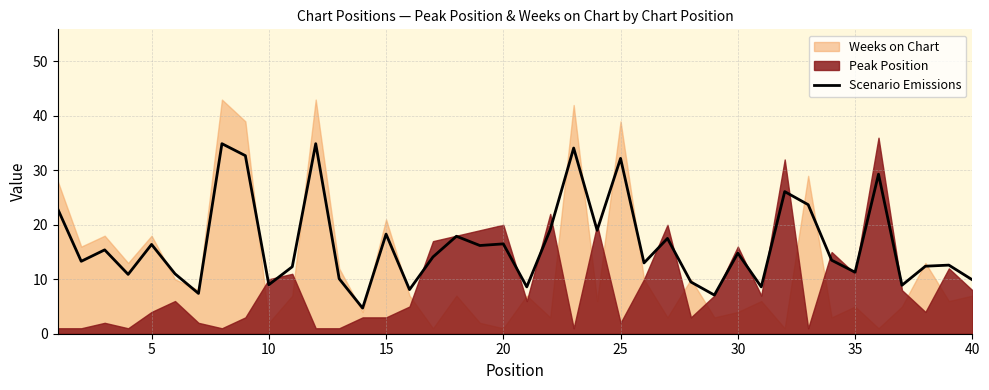

Reading right to left, what are all the values shown in this chart?

9.9	12.6	12.4	8.9	29.3	11.3	13.5	23.7	26.1	8.6	14.8	7.1	9.5	17.5	13.0	32.2	19.0	34.1	19.1	8.6	16.5	16.2	17.9	14.1	8.1	18.3	4.7	10.1	34.9	12.3	9.0	32.7	34.9	7.4	11.0	16.4	10.9	15.4	13.3	22.9